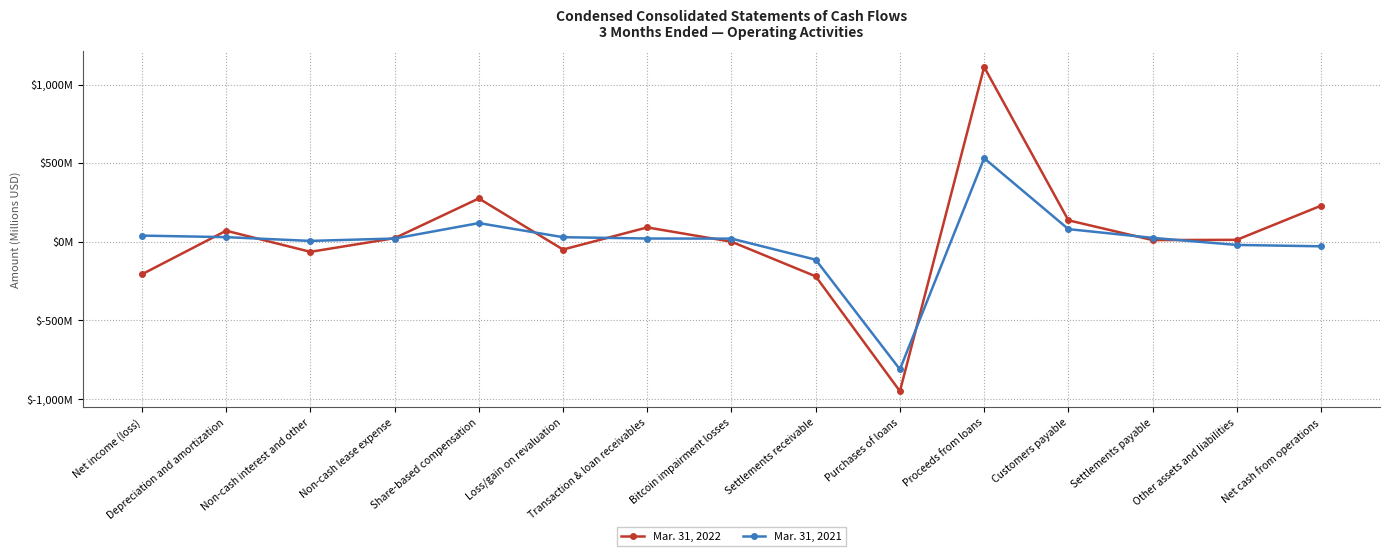

At which label does Mar. 31, 2022 first exceed 12?

Depreciation and amortization